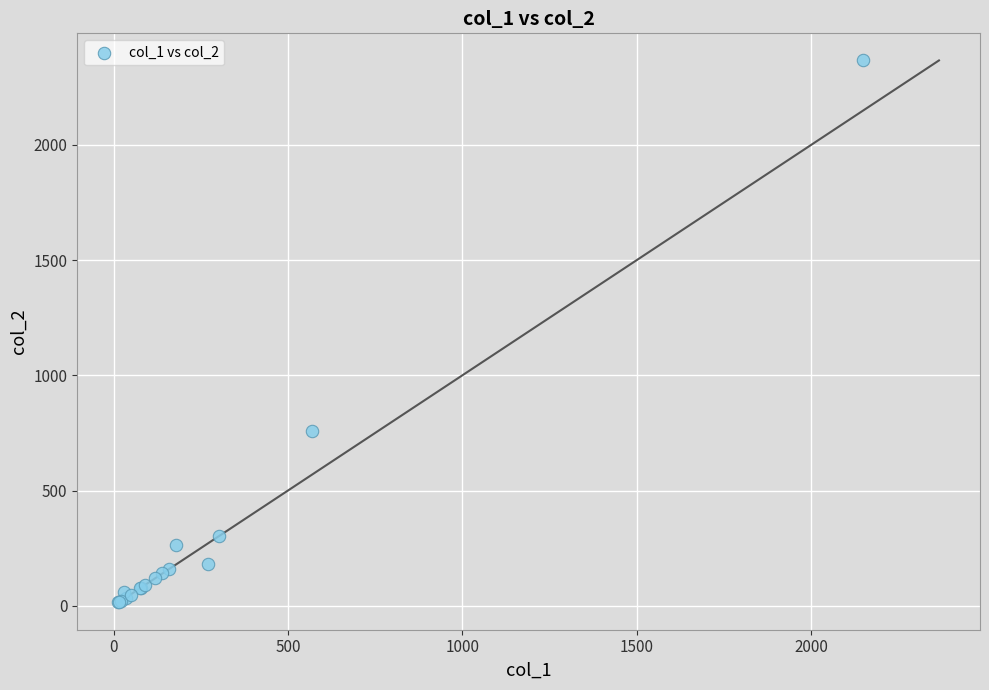

What Y value in the scatter plot is closest to 1191?

760.0